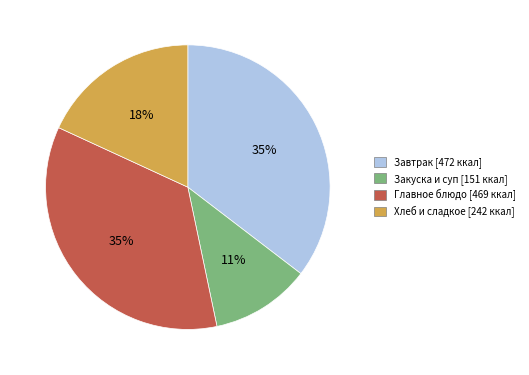

Count the number of slices in the pie.

4